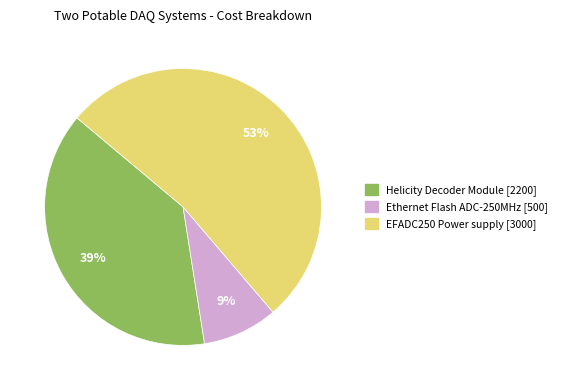

To the nearest percent, what is the average slice percentage?

33%